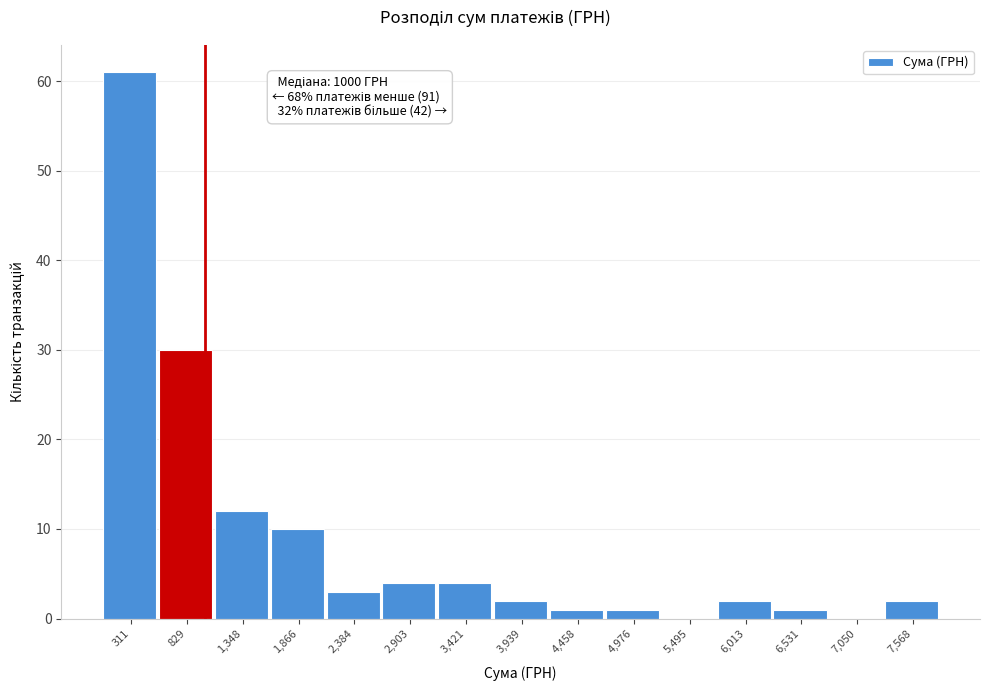

Which range on the x-axis has the tallest bar?

100 to 600